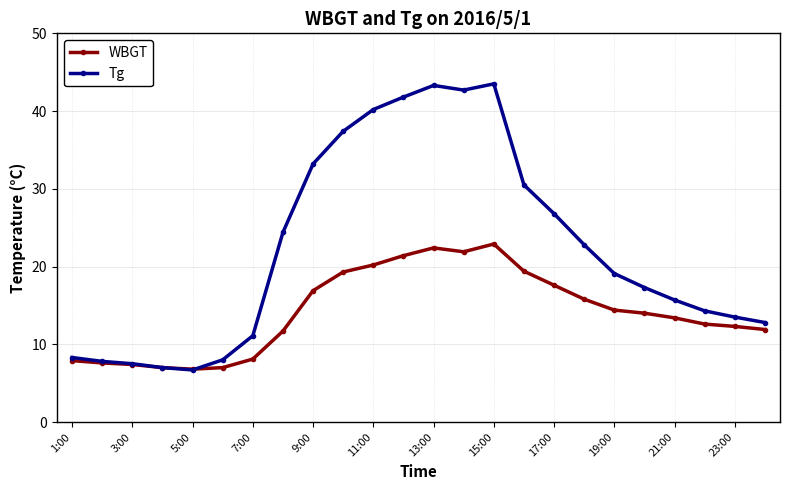

What is the value of the Tg point at the 10th from the left?

37.4